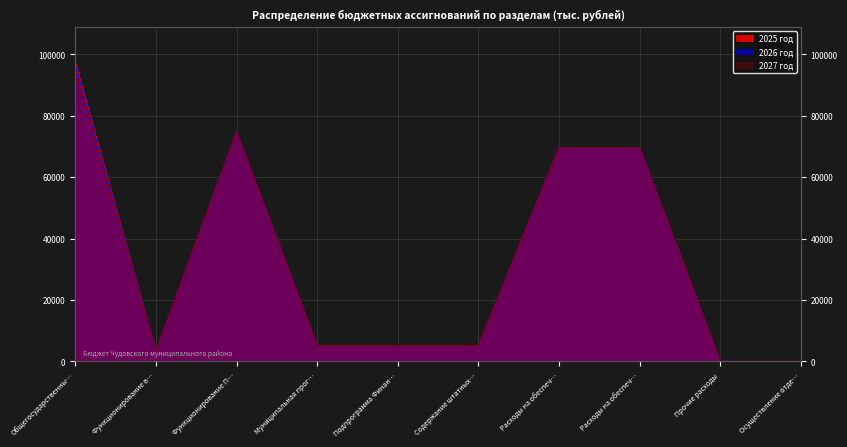

Which category has the highest value across all series?

Общегосударственны…